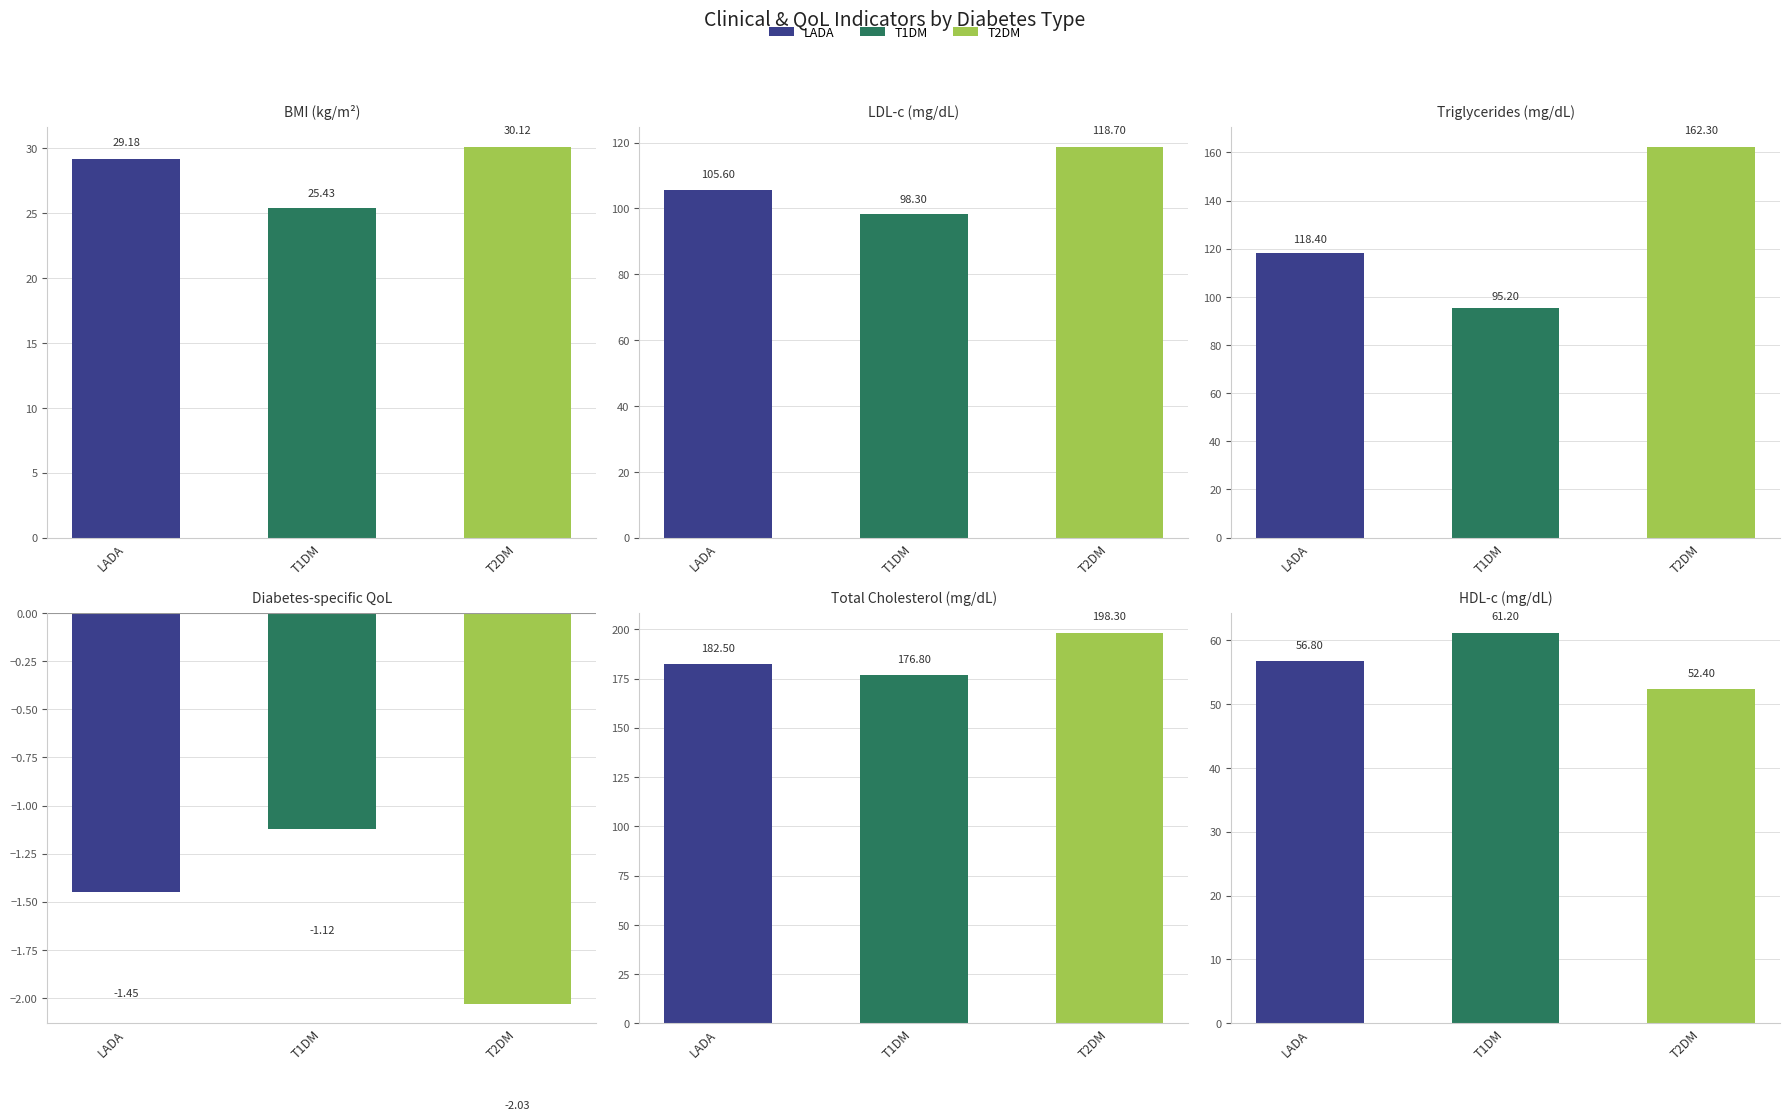

What is the value of the HDL-c (col_18) bar at the 3rd from the left?

52.4